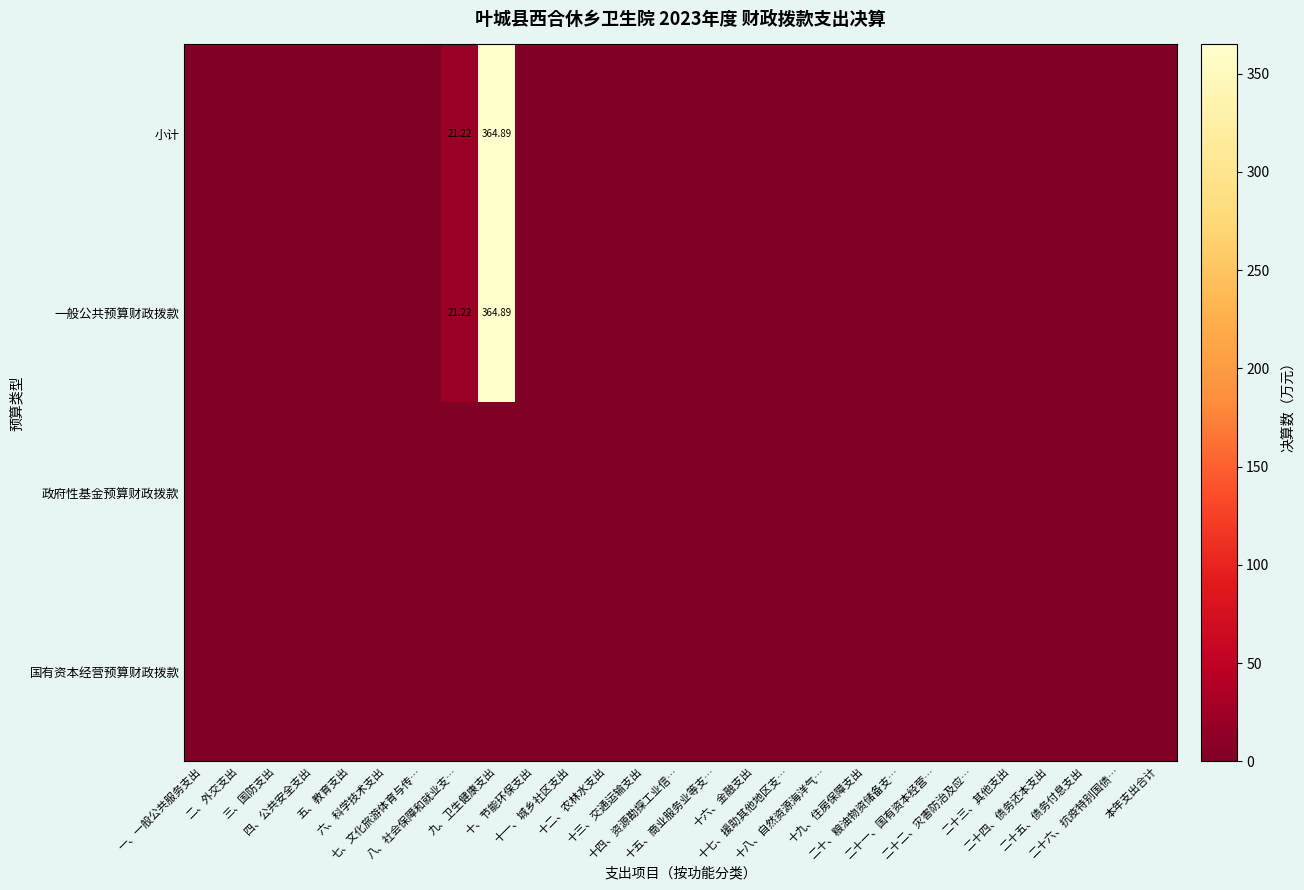

List the labels in order of 政府性基金预算财政拨款 value, largest first.

一、一般公共服务支出, 二、外交支出, 三、国防支出, 四、公共安全支出, 五、教育支出, 六、科学技术支出, 七、文化旅游体育与传…, 八、社会保障和就业支…, 九、卫生健康支出, 十、节能环保支出, 十一、城乡社区支出, 十二、农林水支出, 十三、交通运输支出, 十四、资源勘探工业信…, 十五、商业服务业等支…, 十六、金融支出, 十七、援助其他地区支…, 十八、自然资源海洋气…, 十九、住房保障支出, 二十、粮油物资储备支…, 二十一、国有资本经营…, 二十二、灾害防治及应…, 二十三、其他支出, 二十四、债务还本支出, 二十五、债务付息支出, 二十六、抗疫特别国债…, 本年支出合计